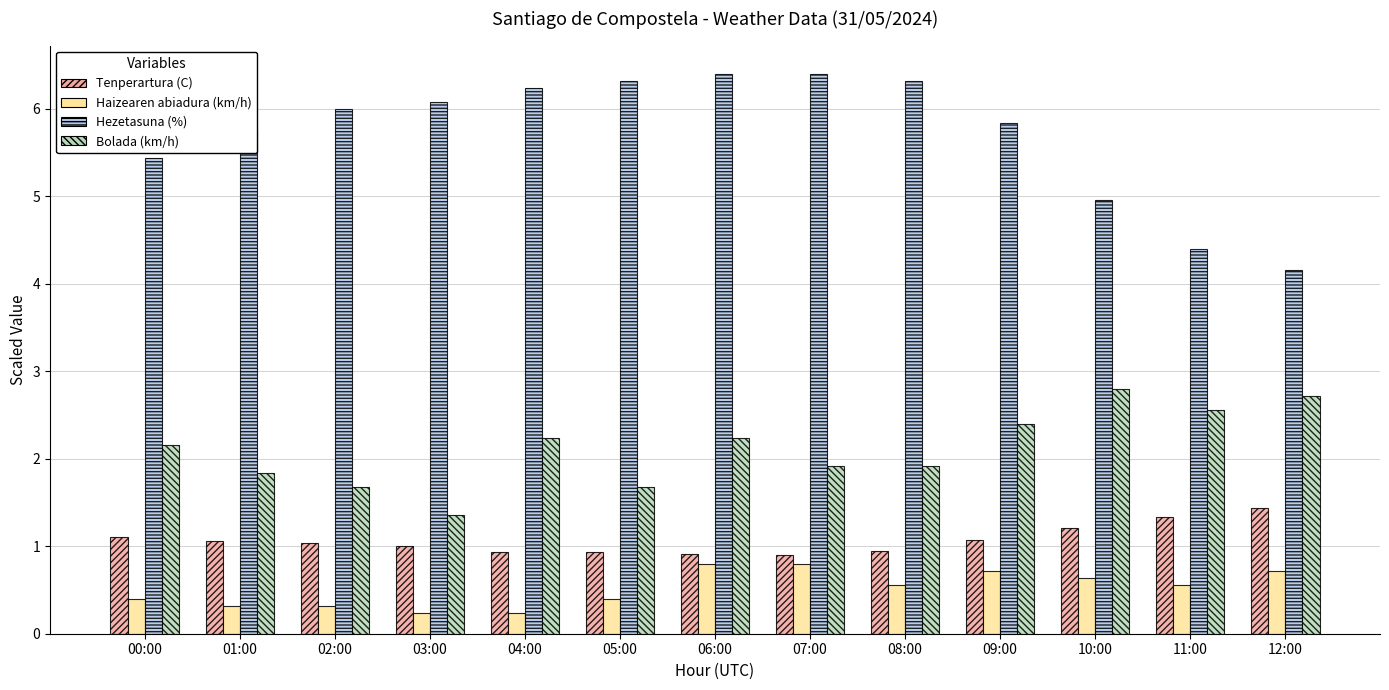

List the series in order of their peak value, lowest first.

Haizearen abiadura (km/h), Tenperartura (C), Bolada (km/h), Hezetasuna (%)